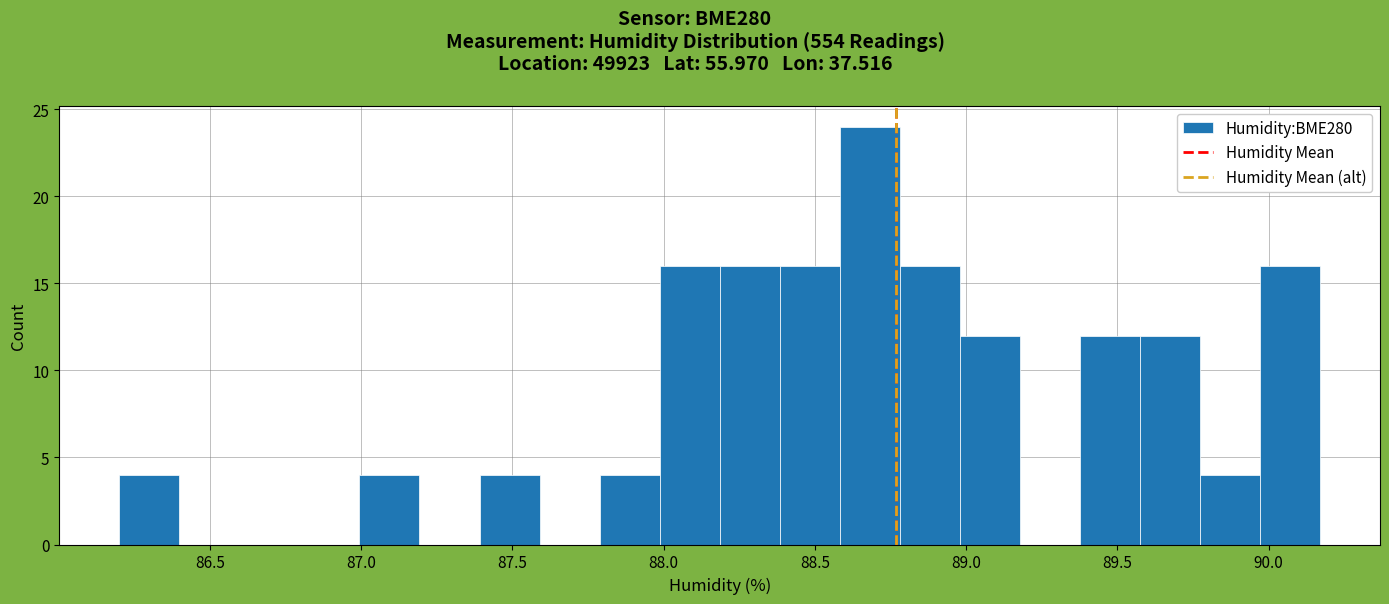

Around what value on the x-axis is the tallest bar? Give the approximate position of its centre, as read against the axis.

88.70